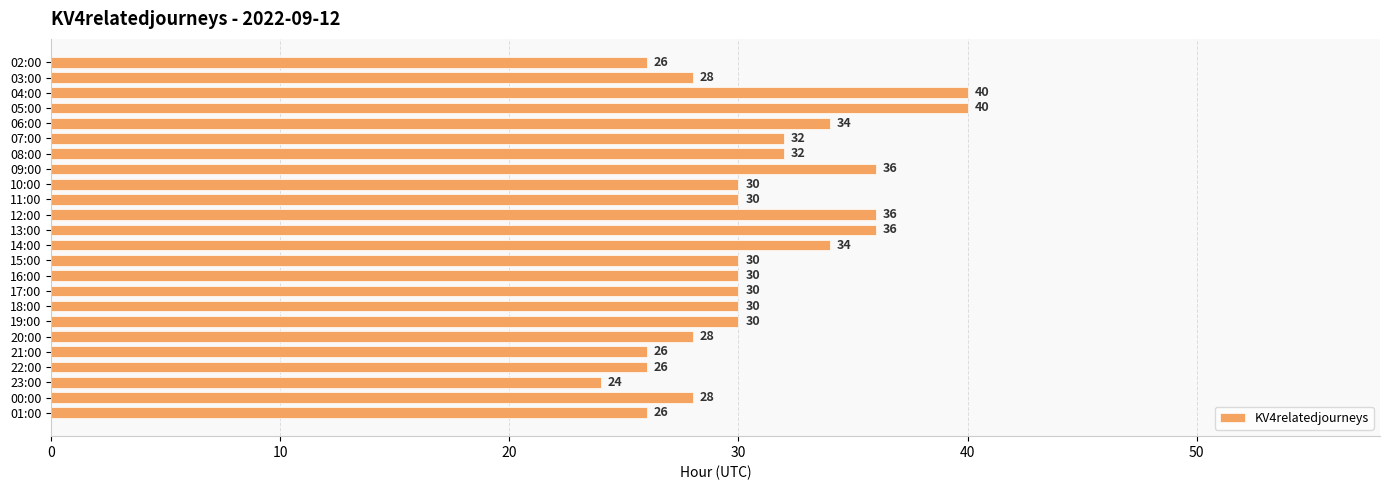

Which category has the lowest value across all series?

23:00